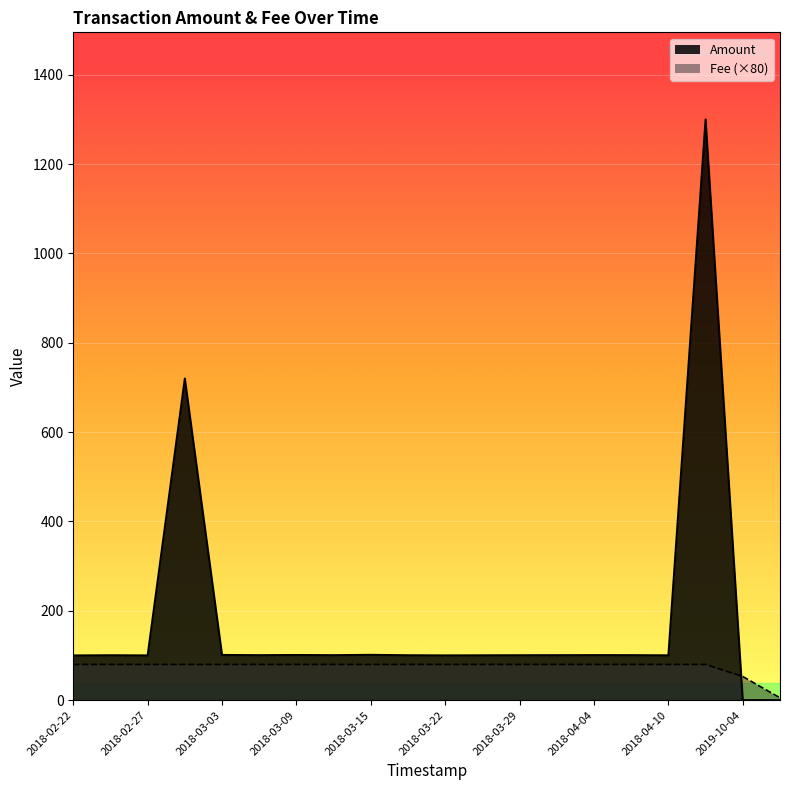

What is the greatest value displayed?

1300.0